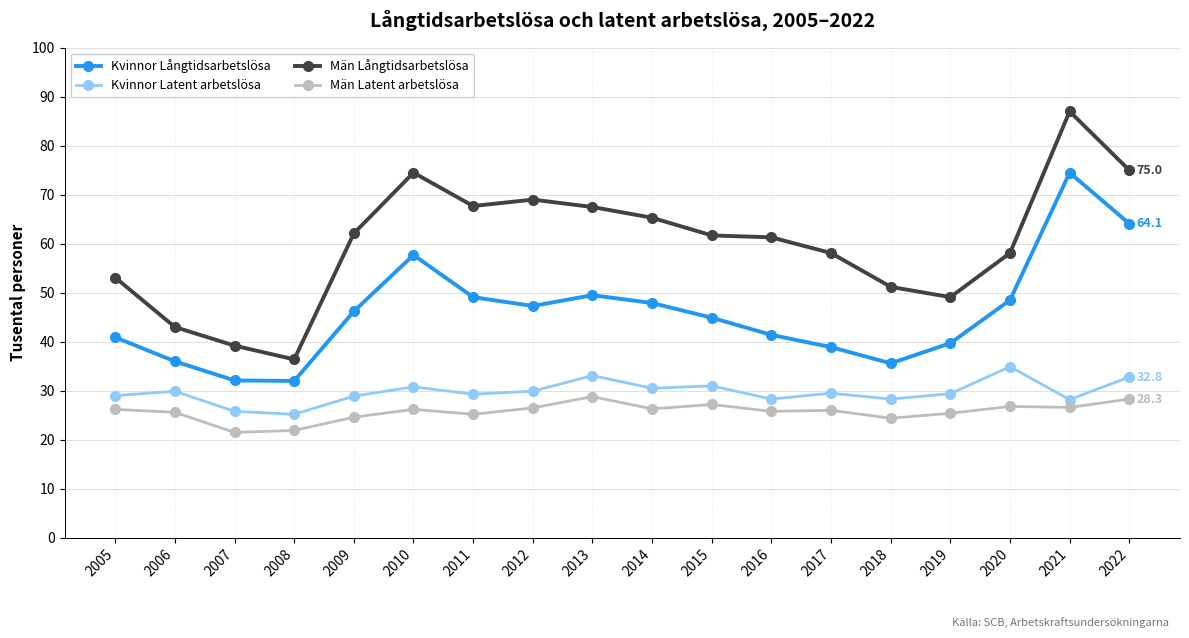

At how many categories does at least one series exceed 85?

1